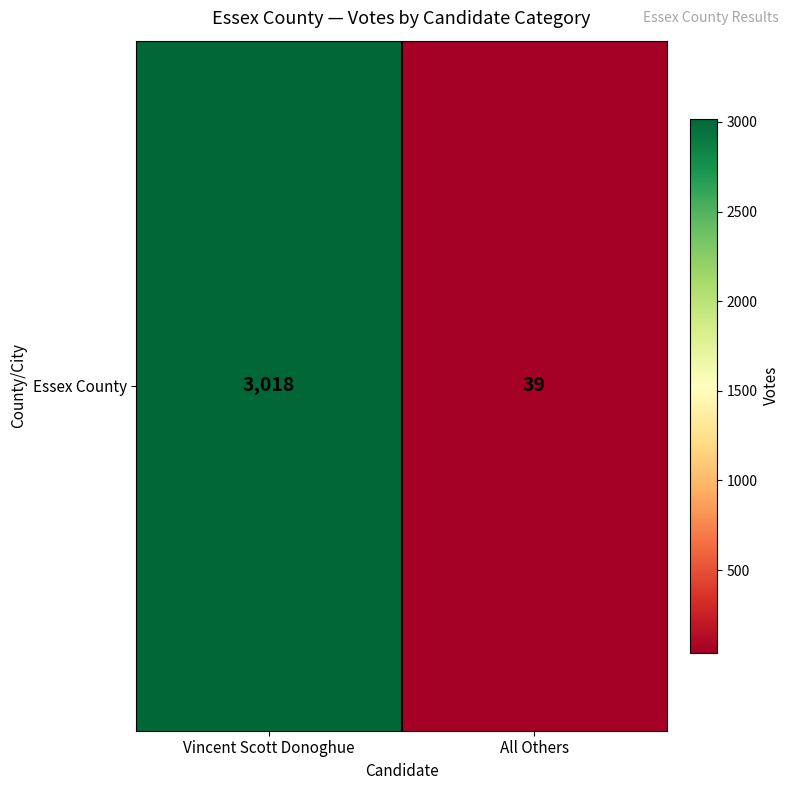

What is the sum of the values at All Others and Vincent Scott Donoghue?

3057